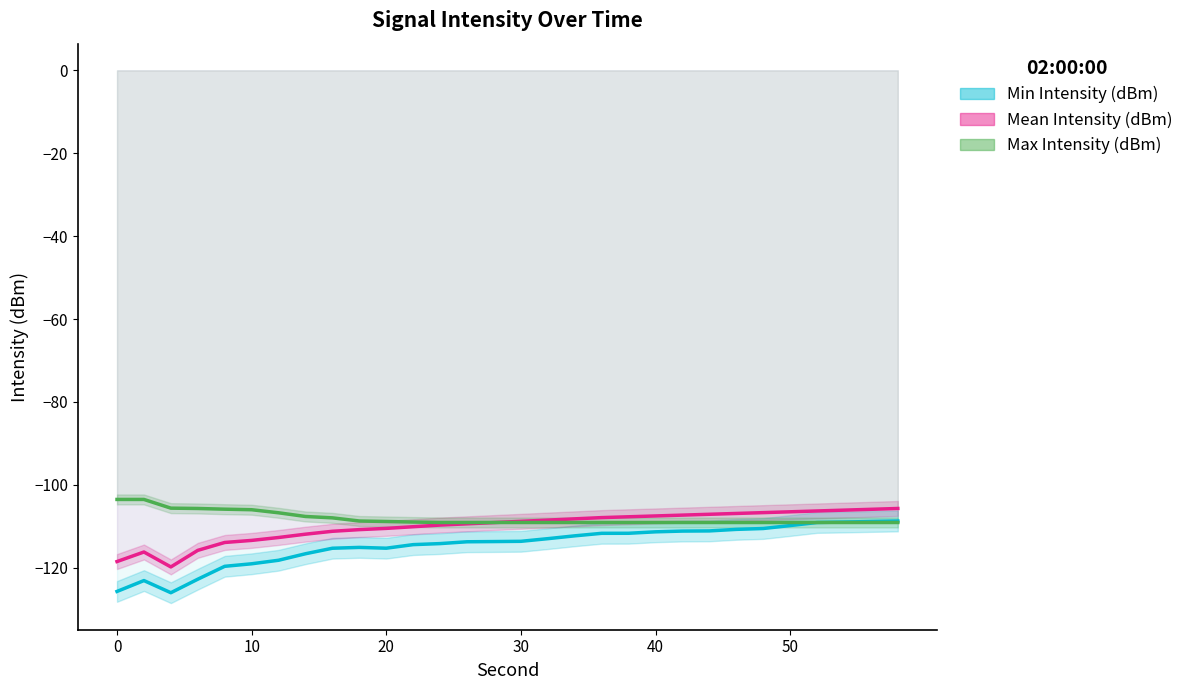

Reading right to left, extract all data points from this chart.

Min Intensity (dBm): -108.7	-108.8	-109.0	-109.1	-109.8	-110.5	-110.7	-111.1	-111.2	-111.3	-111.7	-111.7	-112.3	-113.0	-113.6	-113.7	-113.7	-114.2	-114.4	-115.3	-115.1	-115.3	-116.6	-118.2	-119.0	-119.7	-122.8	-126.0	-123.1	-125.7
Mean Intensity (dBm): -105.7	-105.9	-106.1	-106.3	-106.5	-106.7	-106.9	-107.1	-107.3	-107.5	-107.7	-107.9	-108.2	-108.5	-108.8	-109.1	-109.4	-109.7	-110.1	-110.5	-110.8	-111.2	-111.9	-112.7	-113.4	-113.9	-115.8	-119.8	-116.2	-118.5
Max Intensity (dBm): -109.1	-109.1	-109.1	-109.1	-109.1	-109.1	-109.1	-109.1	-109.1	-109.1	-109.1	-109.1	-109.1	-109.1	-109.1	-109.1	-109.1	-109.1	-109.0	-108.8	-108.7	-108.0	-107.6	-106.7	-106.0	-105.9	-105.7	-105.6	-103.5	-103.5